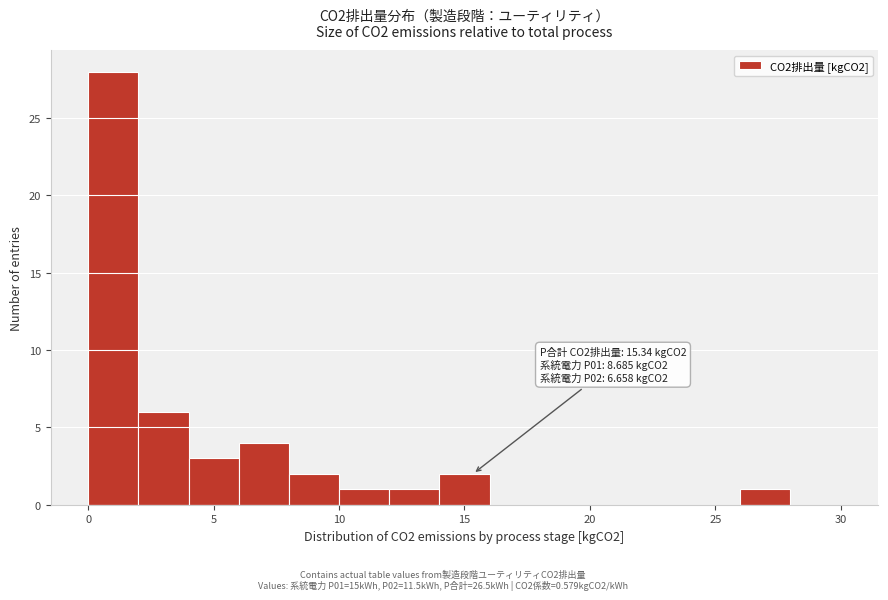

Which range on the x-axis has the tallest bar?

0 to 2